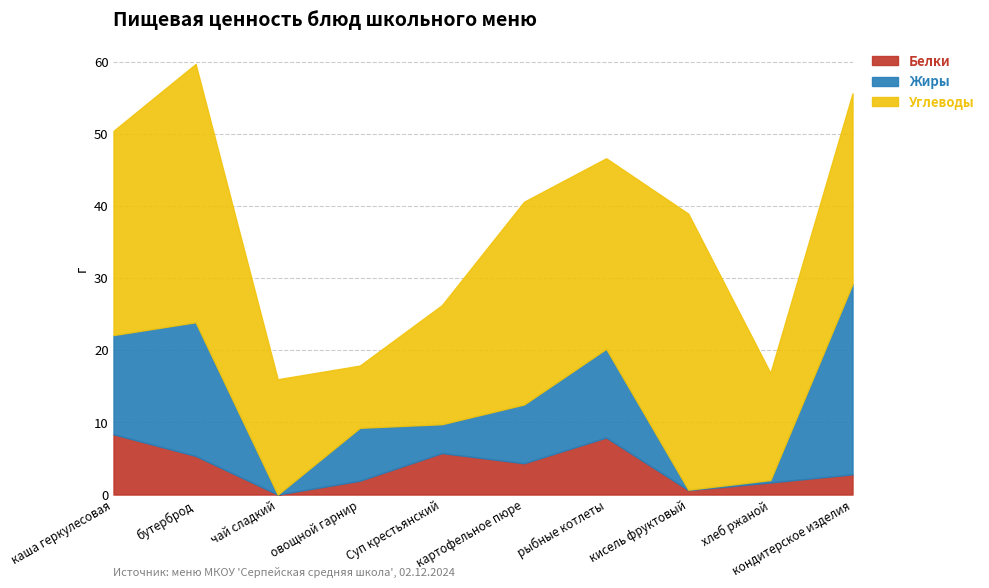

True or false: Углеводы and Жиры intersect in this chart.

False